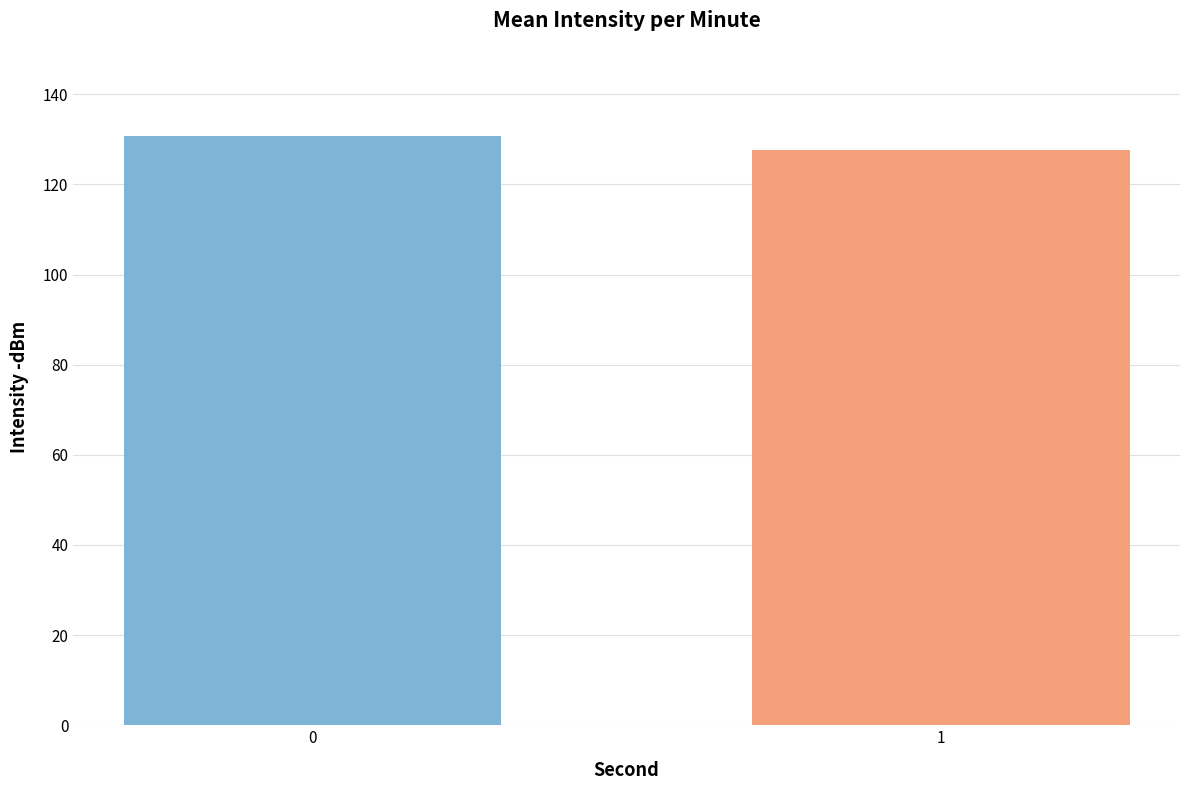

At which category does the chart reach its minimum across all series?

1